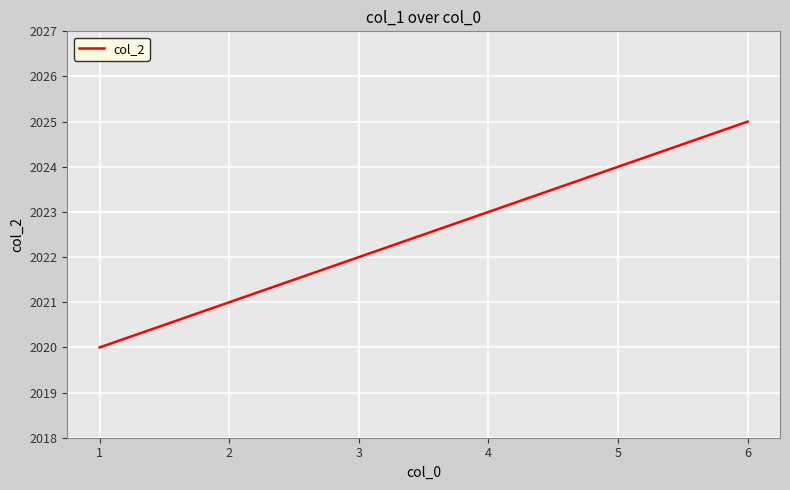

Which label corresponds to the smallest value in the chart?

1